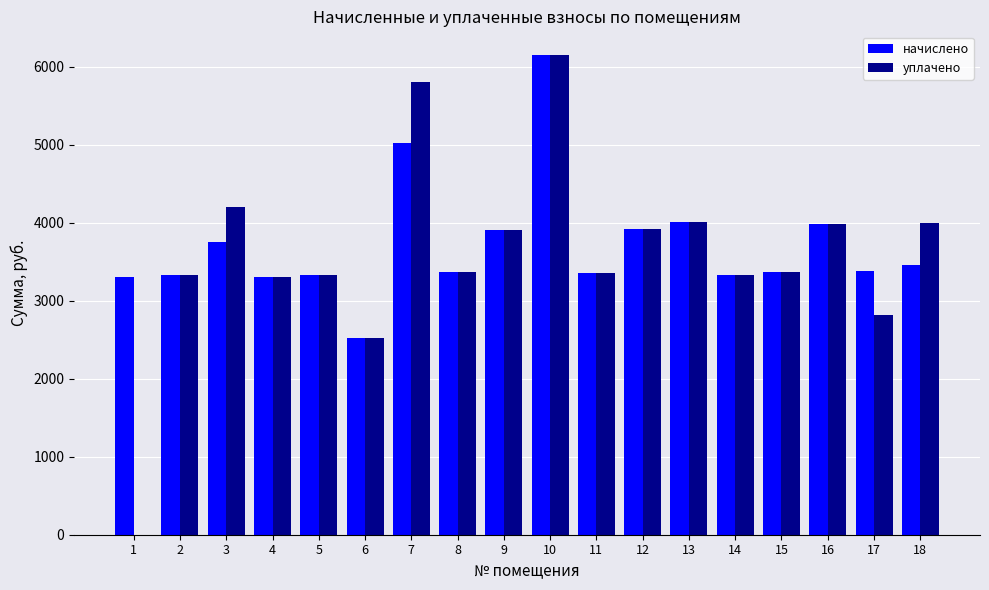

The value of уплачено at 11 is 977.7. True or false?

False